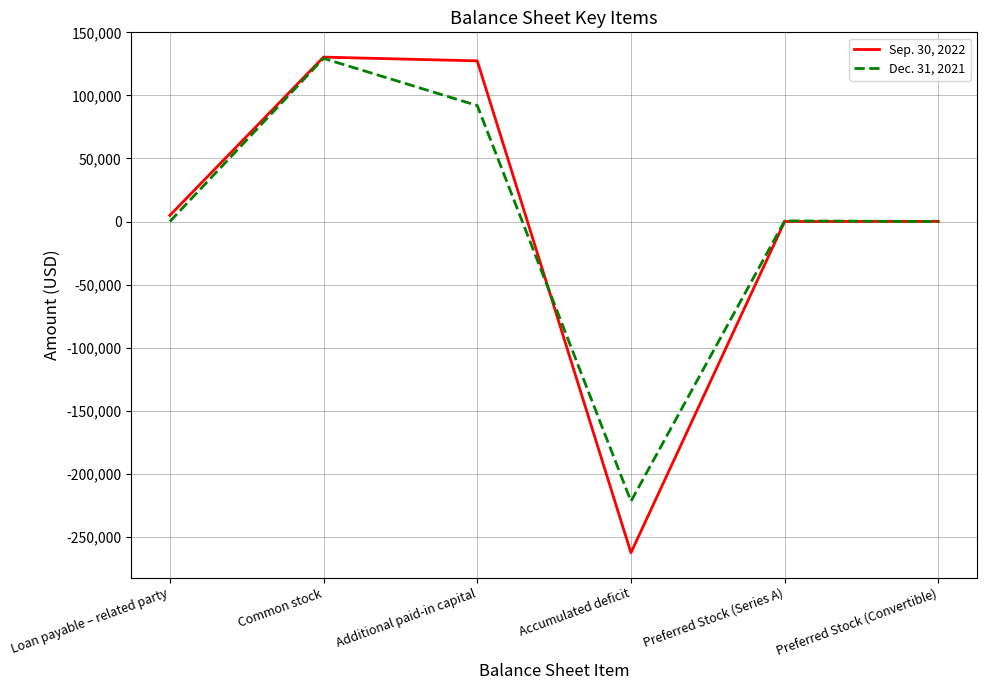

Where is the first local minimum for Dec. 31, 2021?

Accumulated deficit